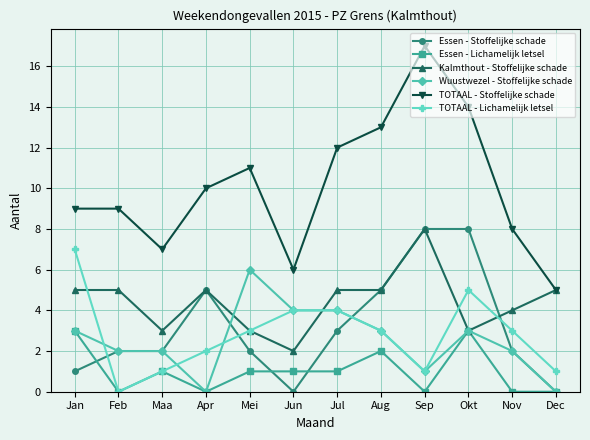

What is the total value across all series at Jun?

17